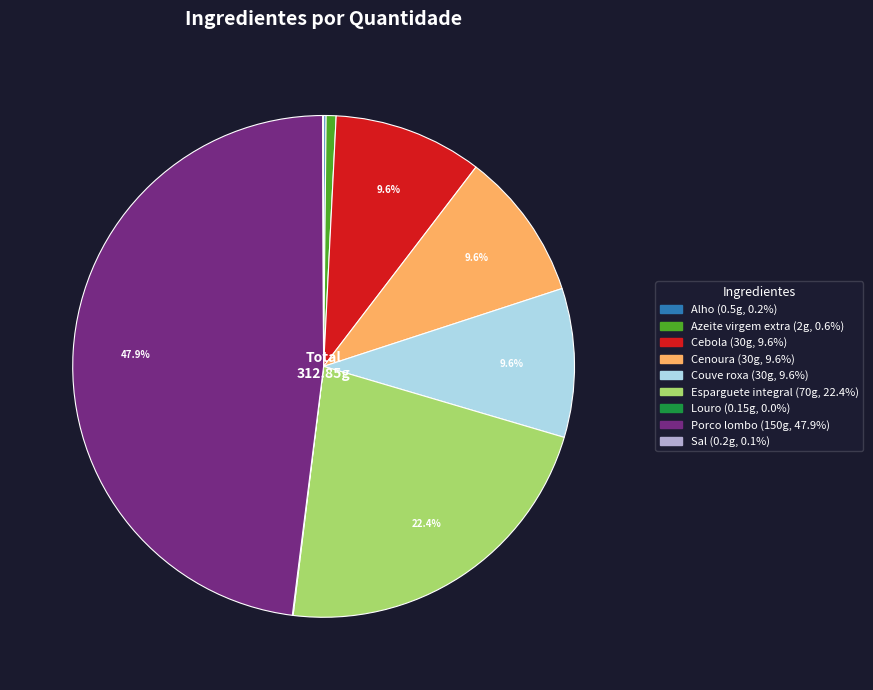

What percentage is the Esparguete integral slice, to the nearest percent?

22%